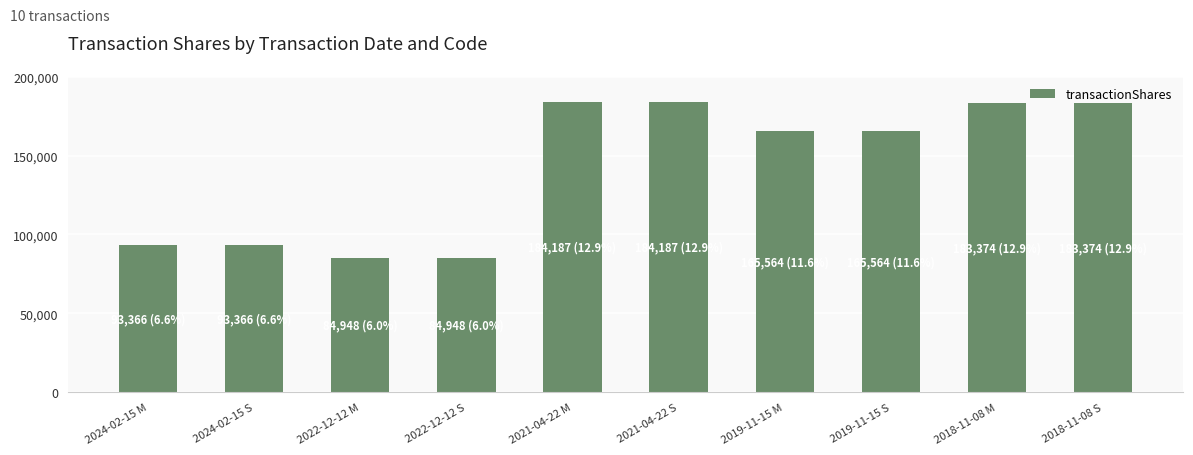

How many series are shown in this chart?

1